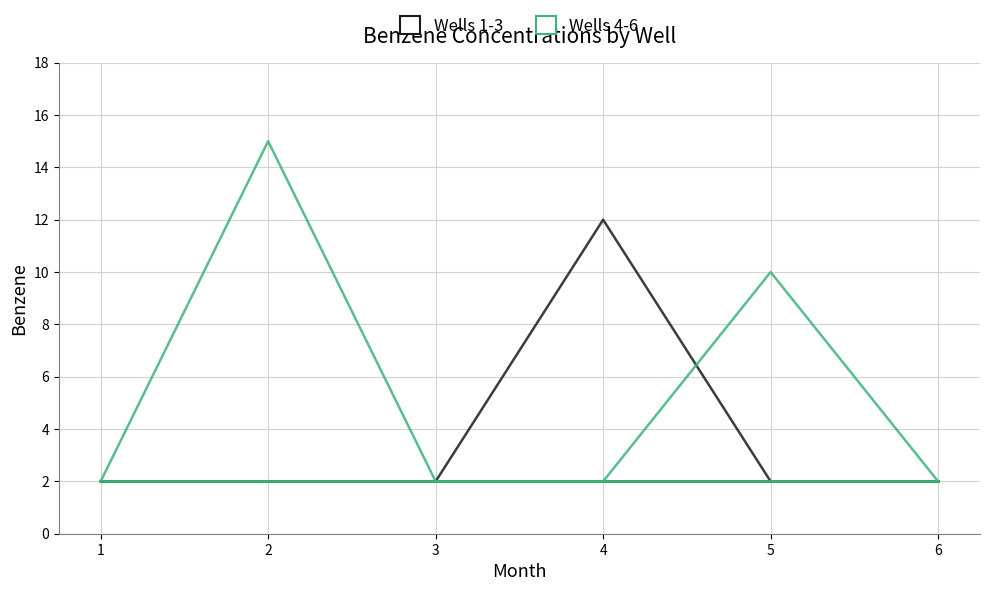

What are all the series names shown in the legend?

Wells 1-3, Wells 4-6